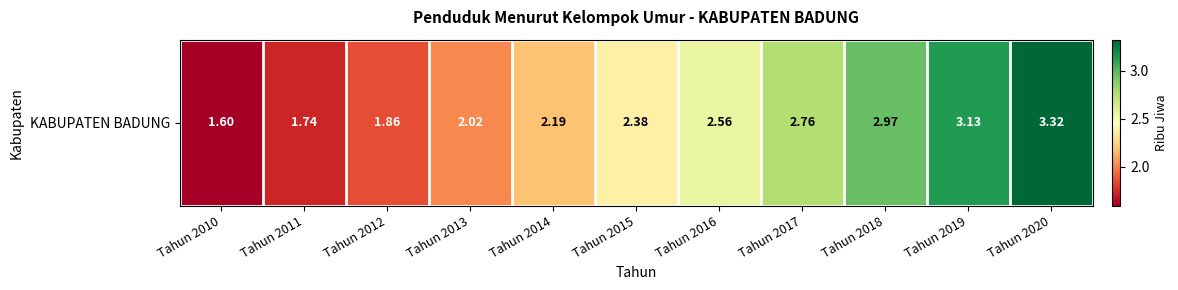

Rank the categories by value from lowest to highest.

Tahun 2010, Tahun 2011, Tahun 2012, Tahun 2013, Tahun 2014, Tahun 2015, Tahun 2016, Tahun 2017, Tahun 2018, Tahun 2019, Tahun 2020